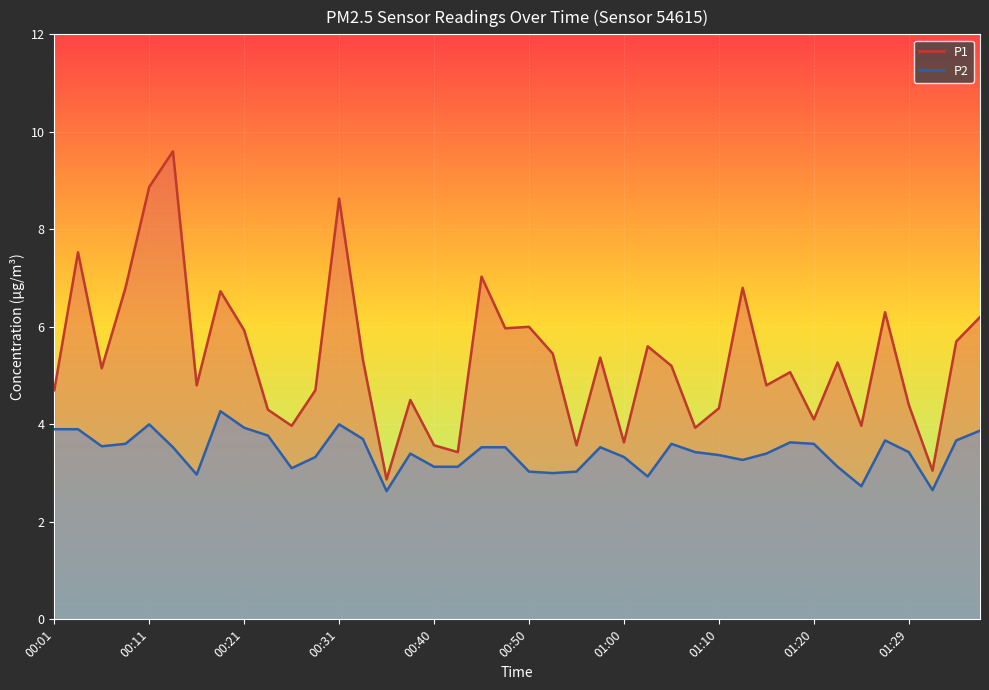

True or false: P2 has a value of 2.1 at 01:27.

False